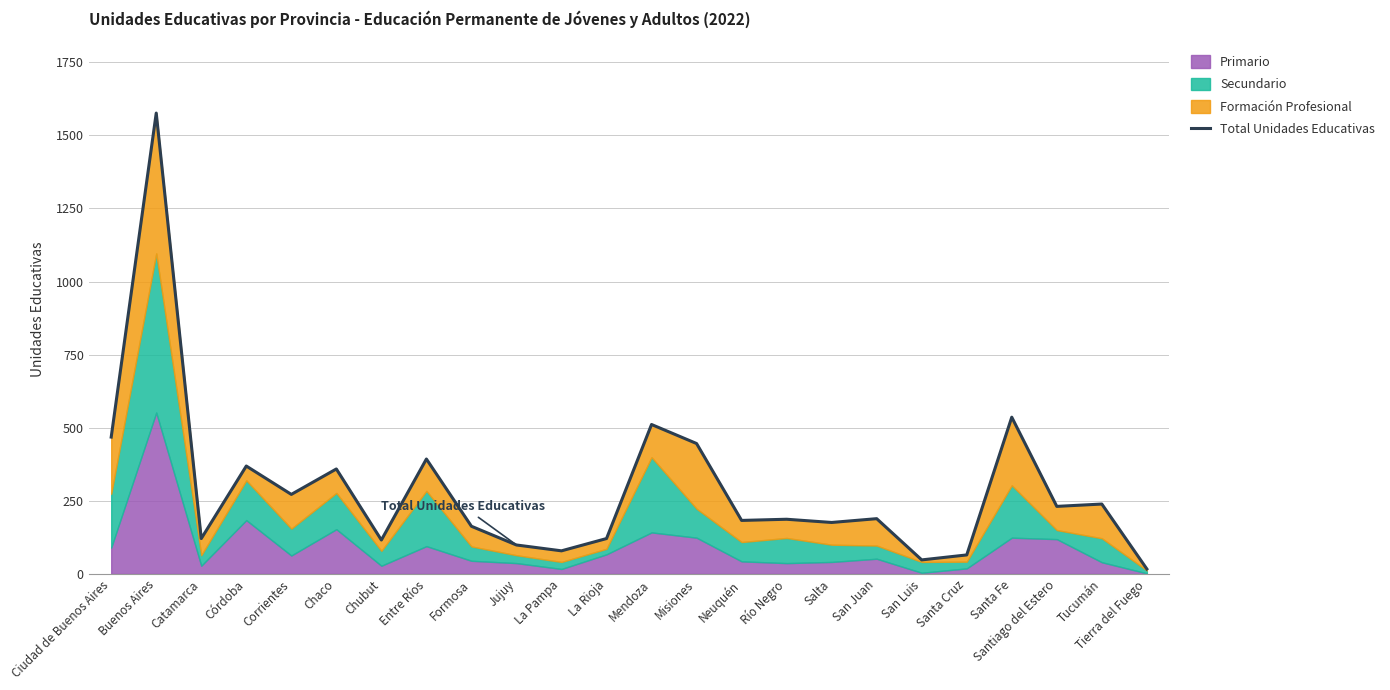

What is the label of the 14th point from the right?

La Pampa